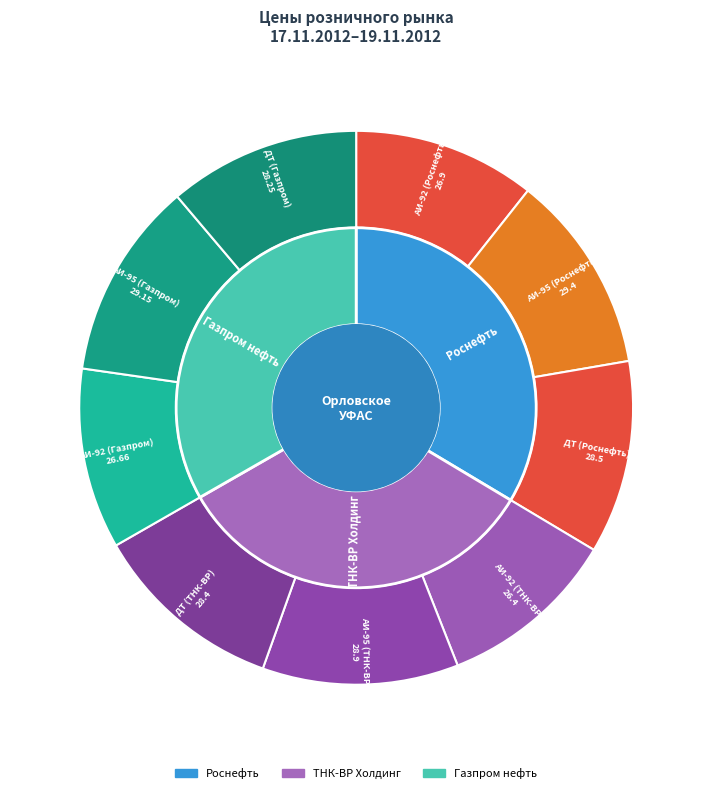

Which has a higher value, АИ-95 (Газпром) or АИ-95 (Роснефть)?

АИ-95 (Роснефть)